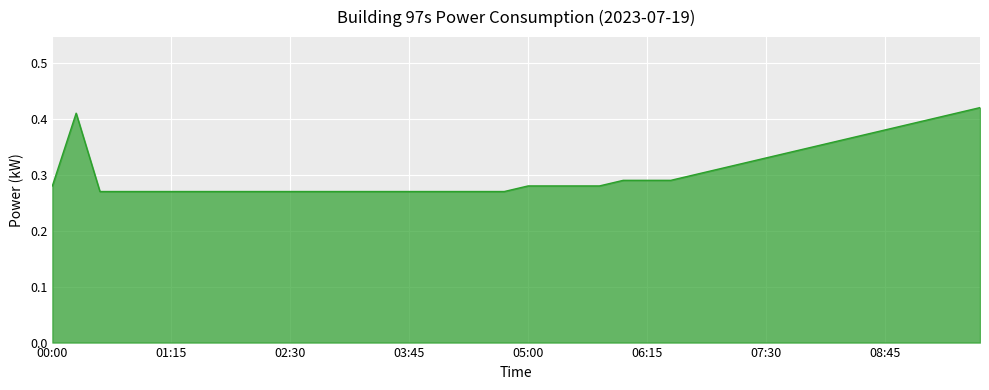

What is the sum of all values?

12.2